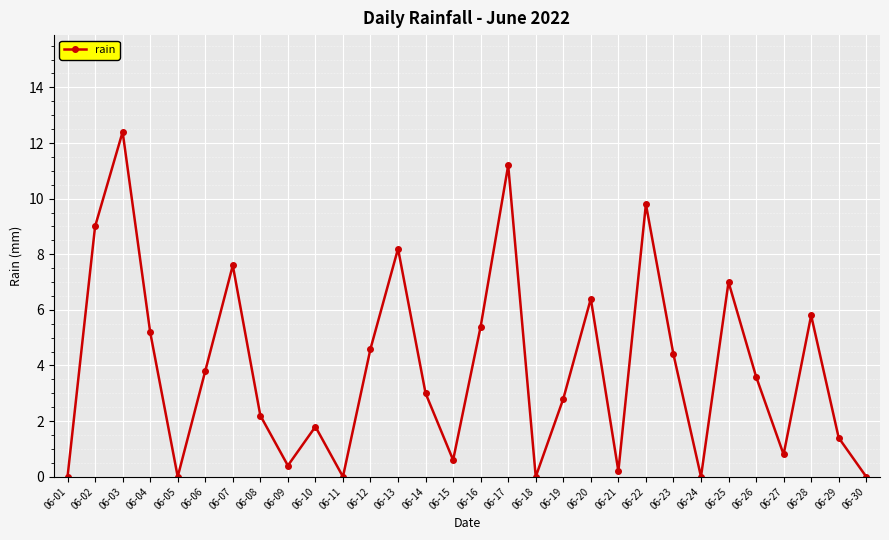

What is the sum of the values at 06-13 and 06-24?

8.2